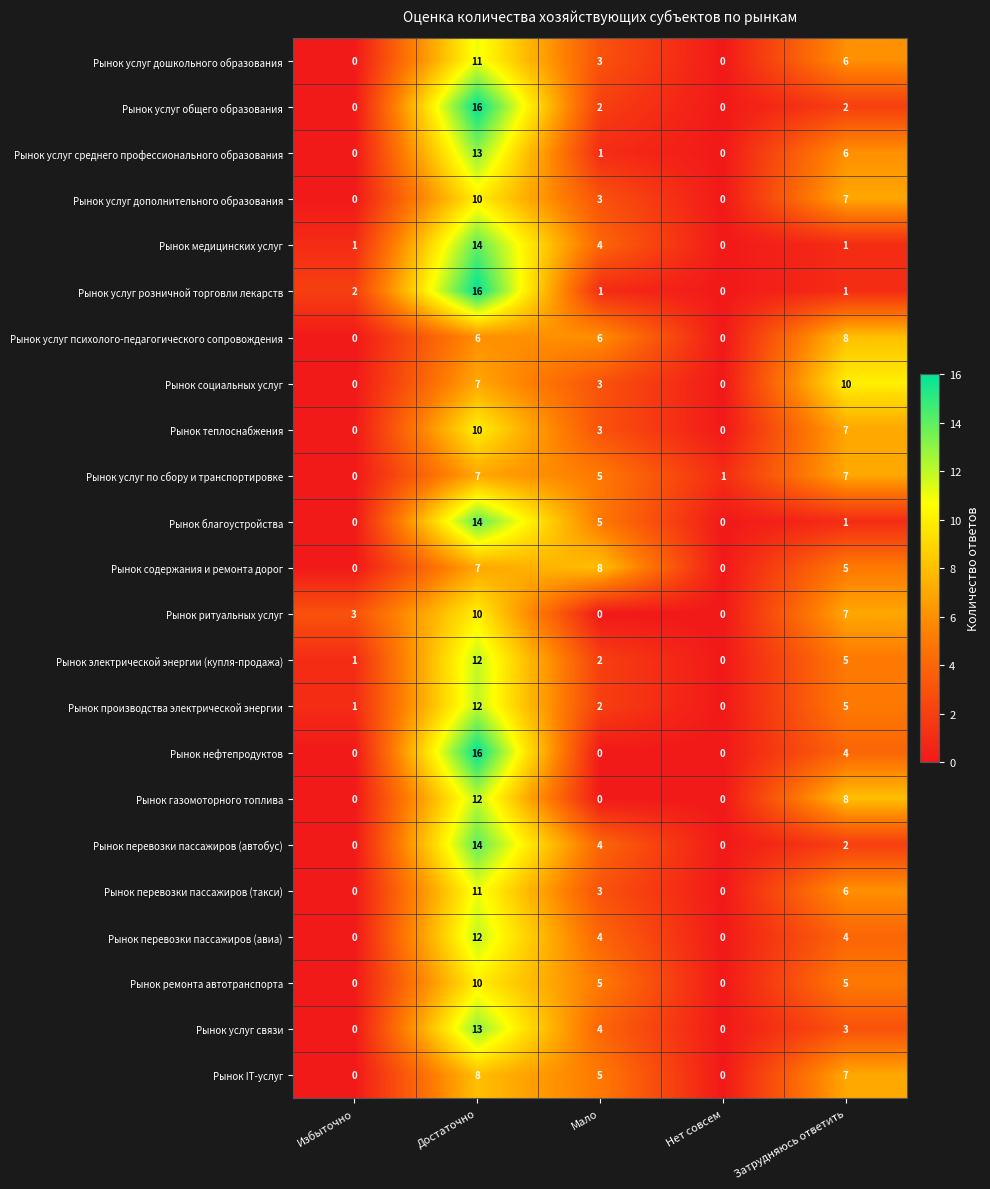

What is the maximum value shown in the chart?

16